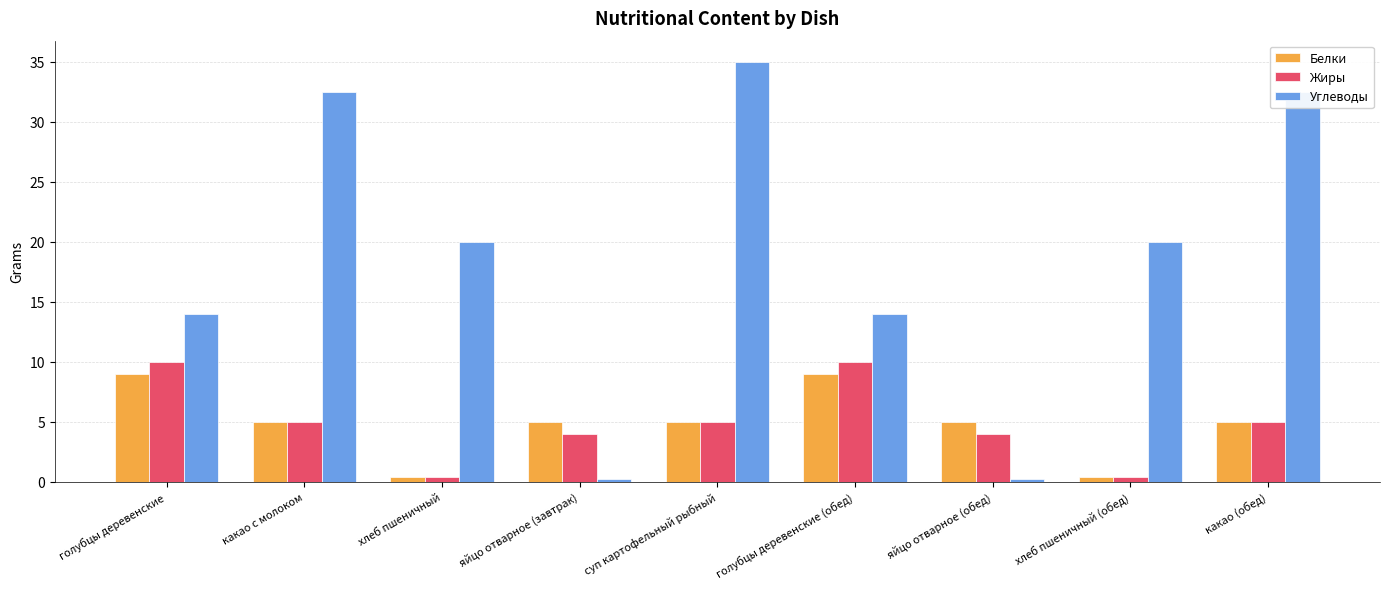

Are the bars horizontal?

No